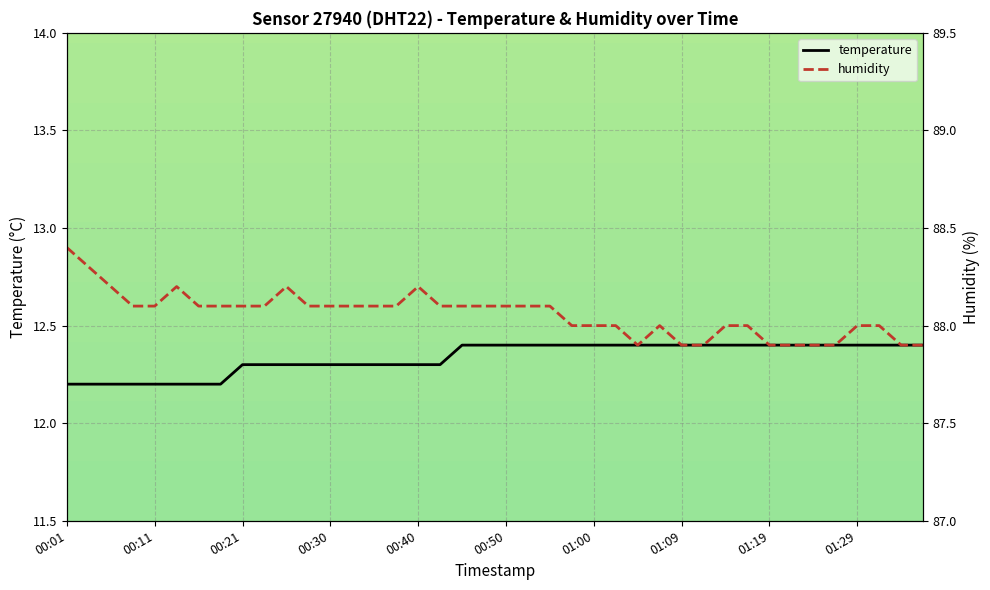

Rank the series at 30 from lowest to highest value.

temperature, humidity